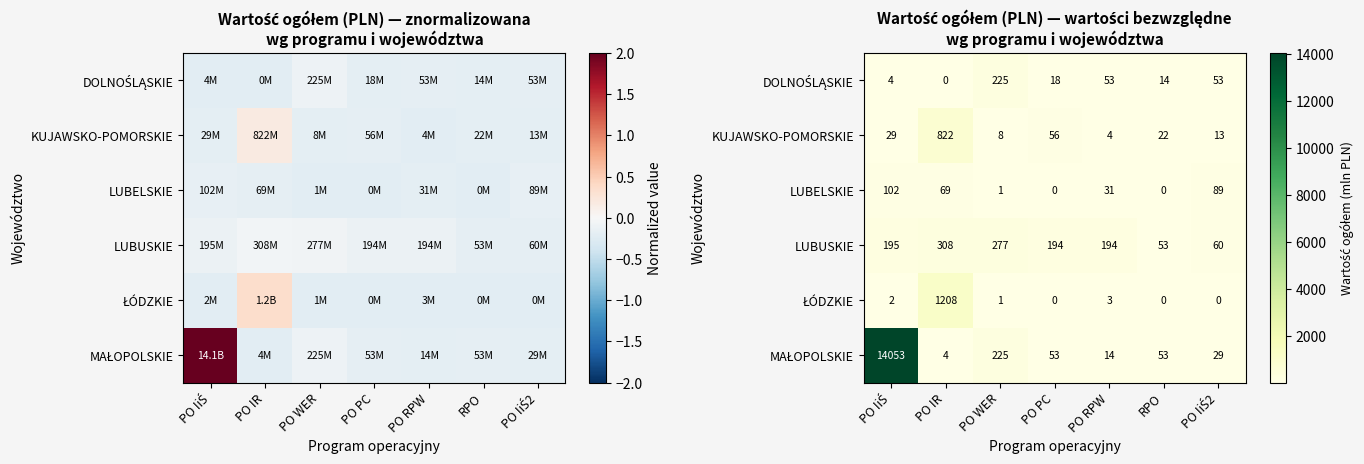

At which category is the sum across all series the highest?

PO IiŚ